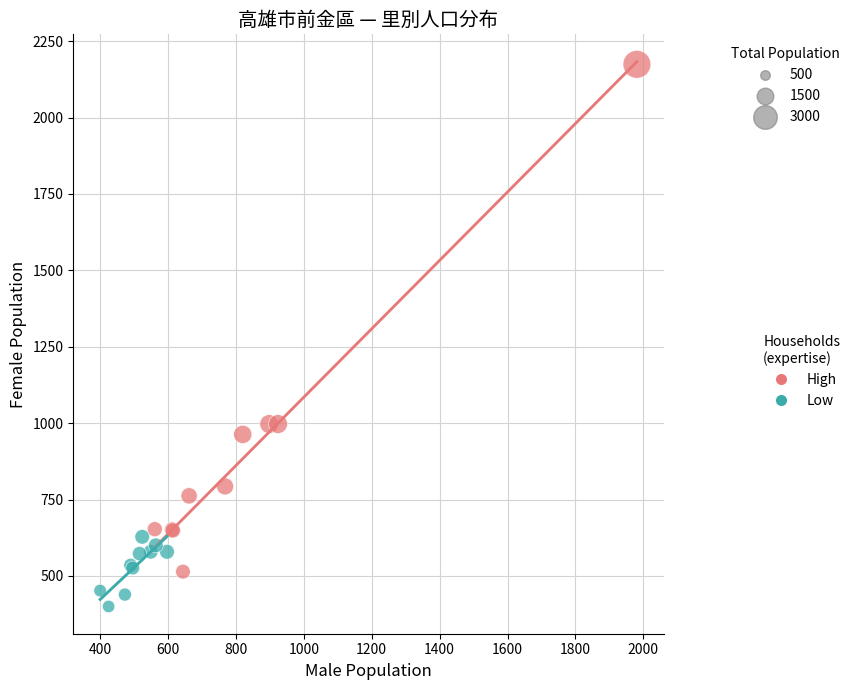

Which series contains the lowest Y value?

Low